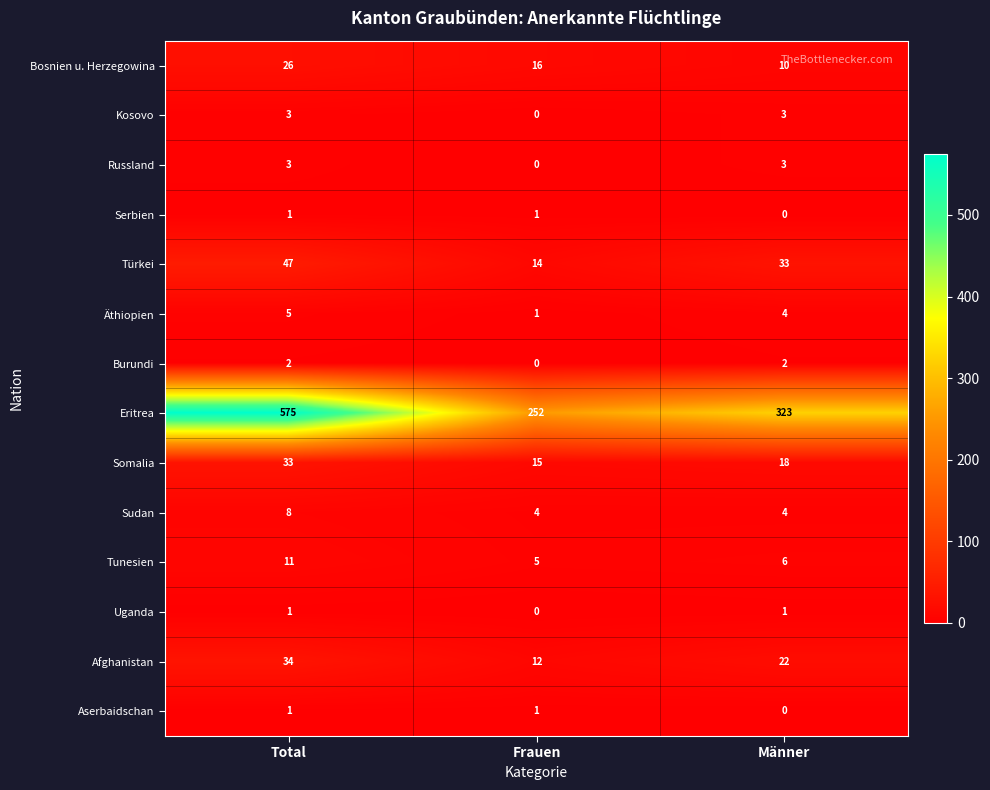

Is it true that Somalia equals 20 at Total?

False